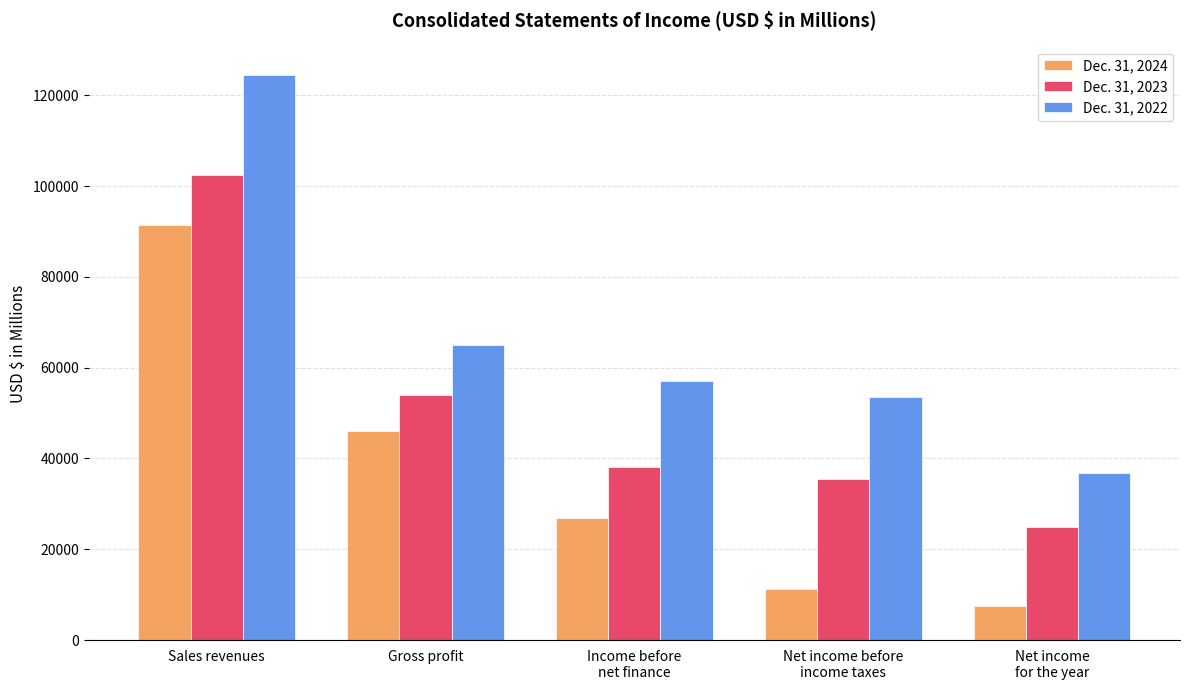

The Dec. 31, 2024 series shows 11142 at Net income before
income taxes. True or false?

True